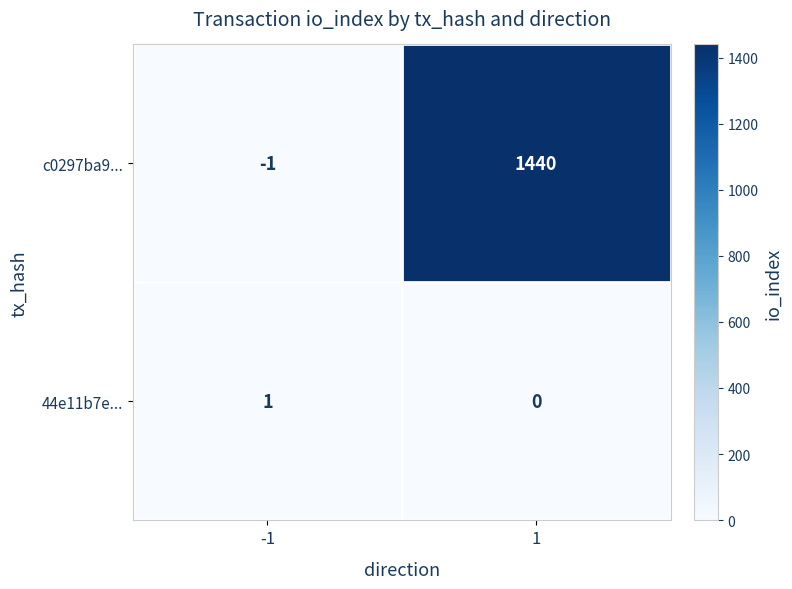

Which series has the widest spread of values?

c0297ba9...